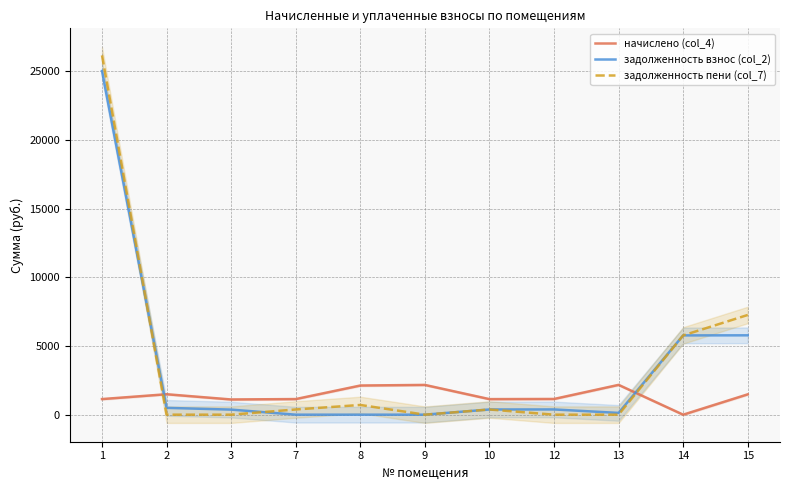

What is the value of the задолженность пени (col_7) point at the 5th from the left?

707.5